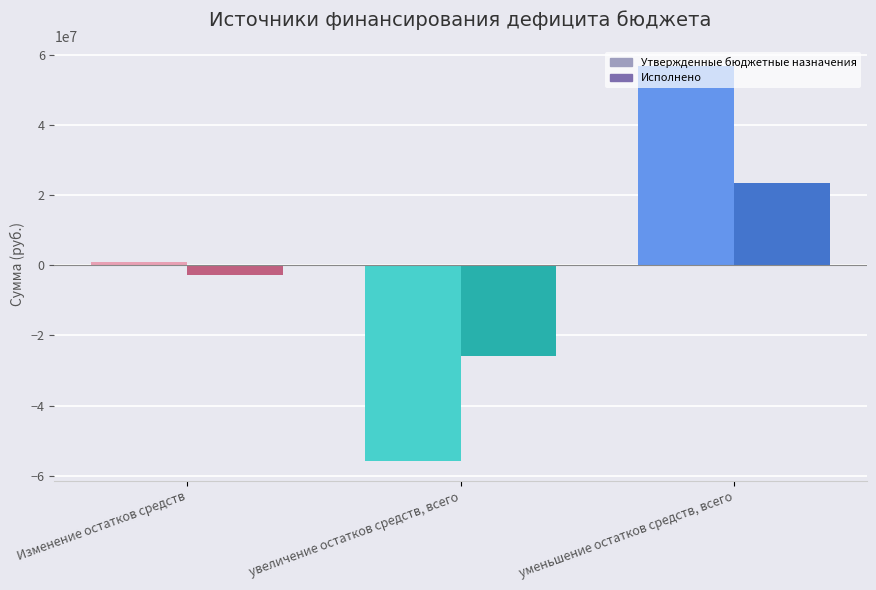

What is the average value of the Утвержденные бюджетные назначения series?

625400.0